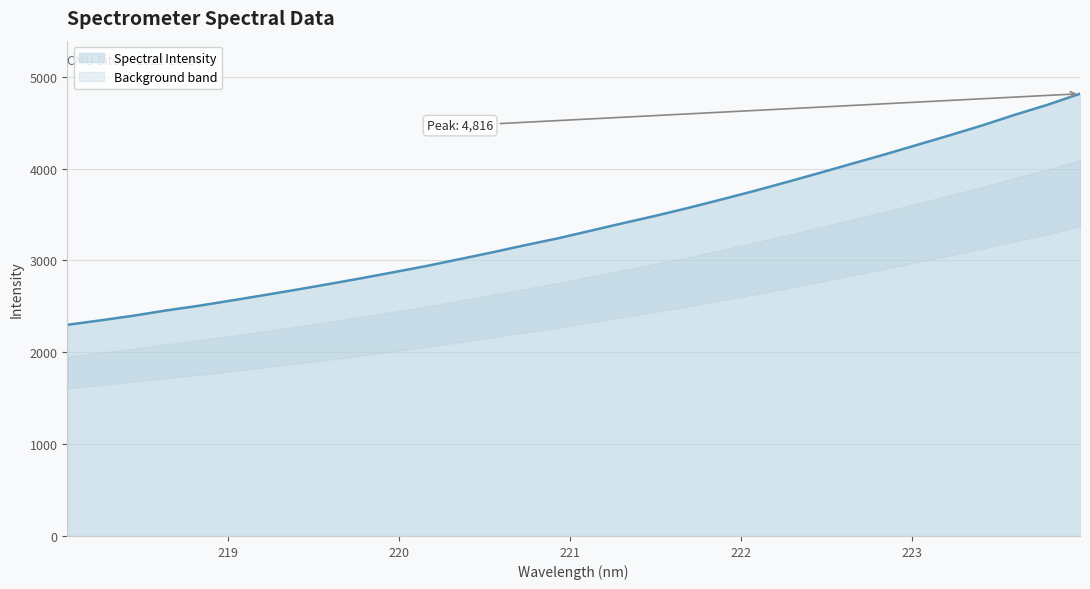

What is the average value?

3379.4